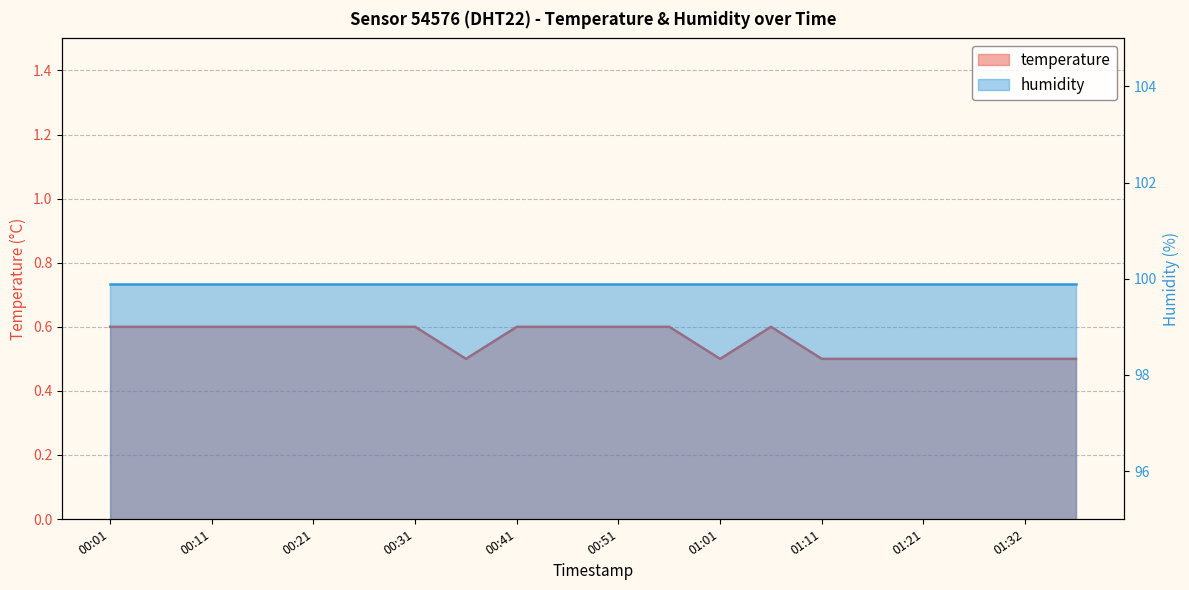

Reading left to right, transcribe all the data shown in this chart.

0.6	0.6	0.6	0.6	0.6	0.6	0.6	0.5	0.6	0.6	0.6	0.6	0.5	0.6	0.5	0.5	0.5	0.5	0.5	0.5